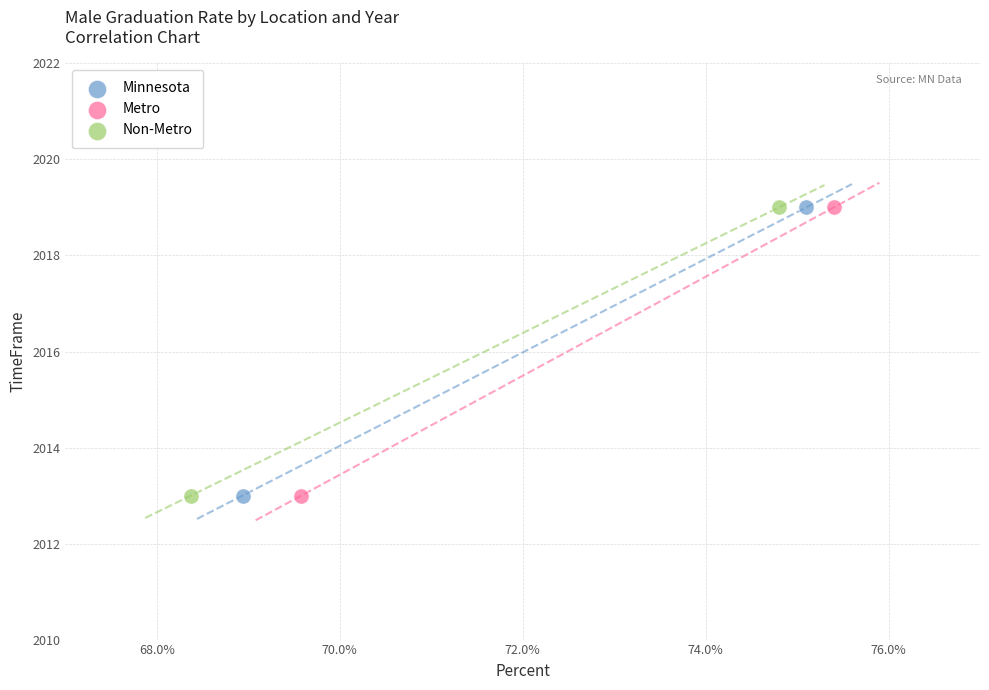

What are all the series names shown in the legend?

Minnesota, Metro, Non-Metro